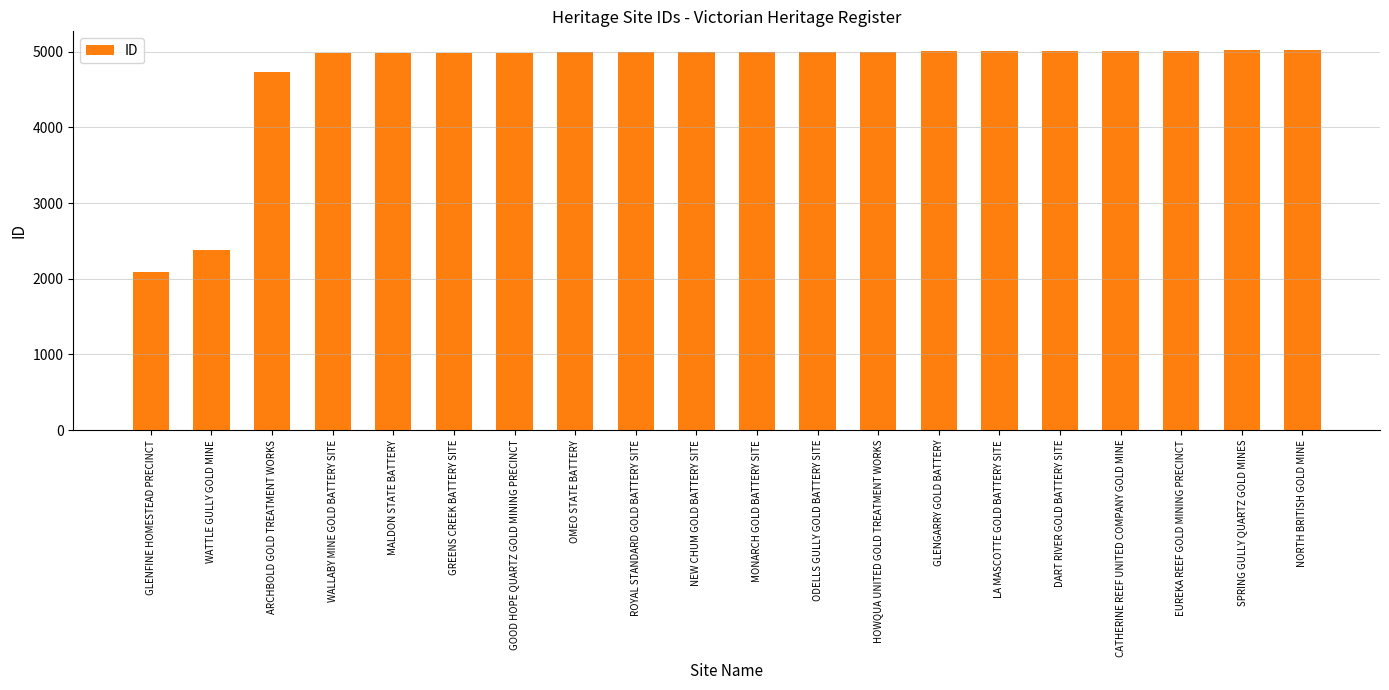

The chart shows a value of 4990 at GREENS CREEK BATTERY SITE. True or false?

True